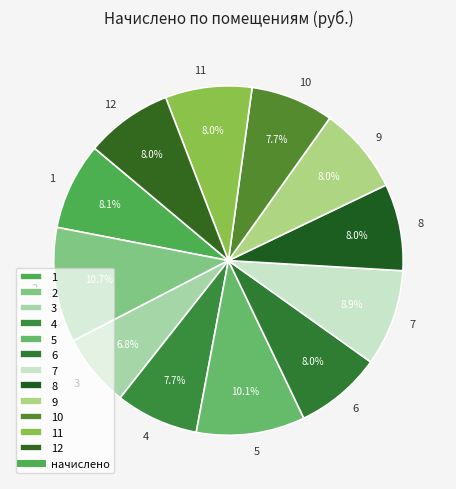

To the nearest percent, what portion does 1 represent?

8%